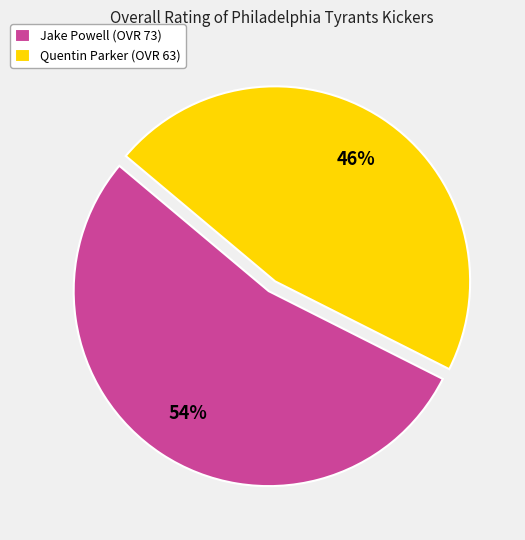

Is it true that Jake Powell is 54% of the pie?

True